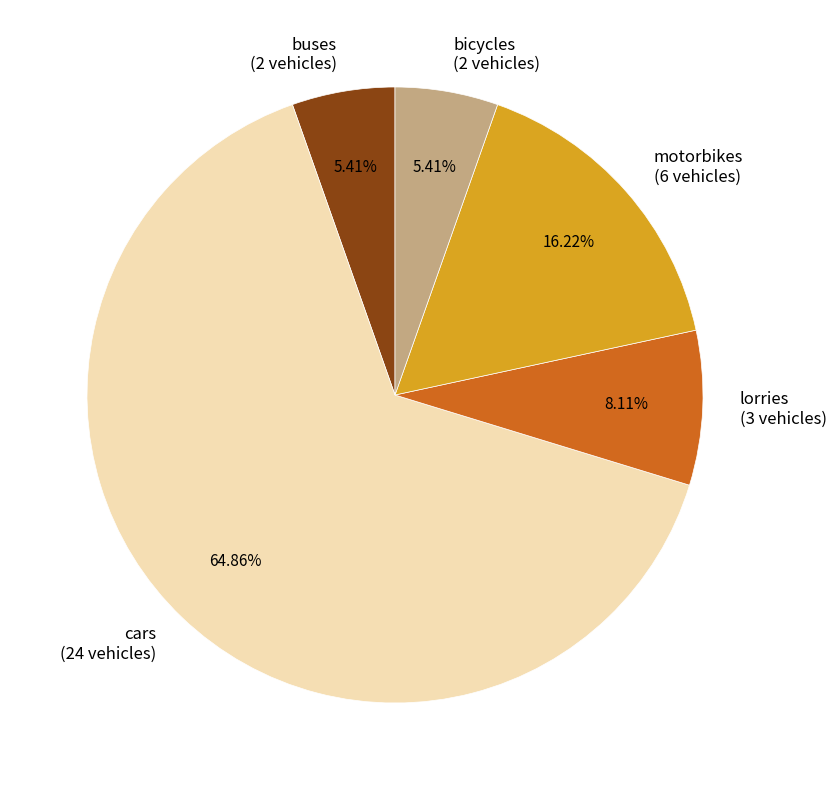

The buses slice represents 5% of the pie. True or false?

True